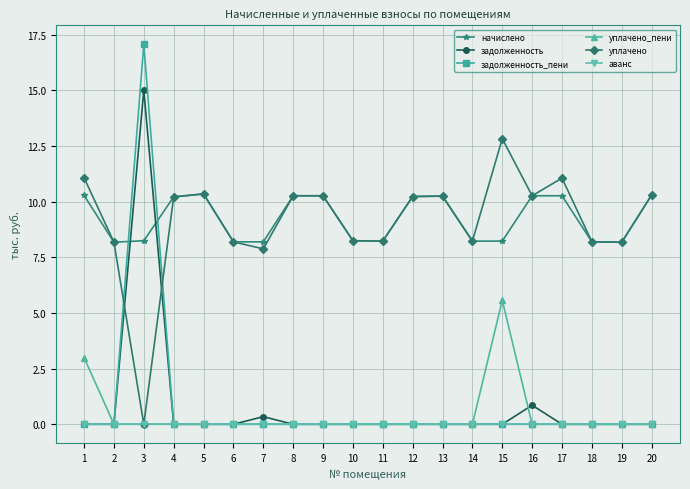

What value does the начислено series have at 7?

8.2